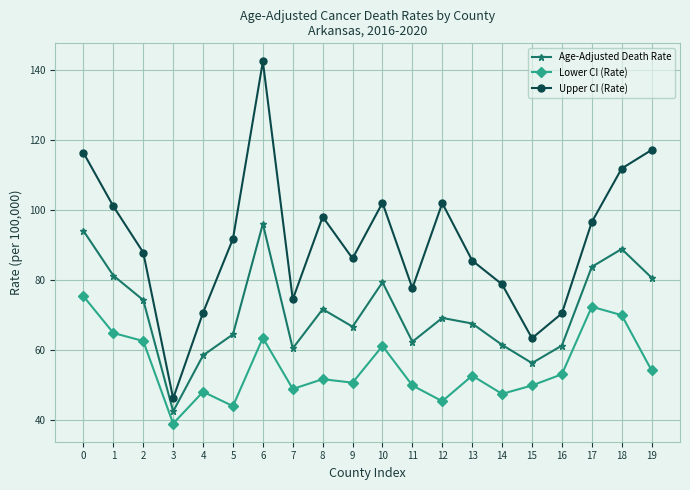

Which category has the highest value across all series?

6